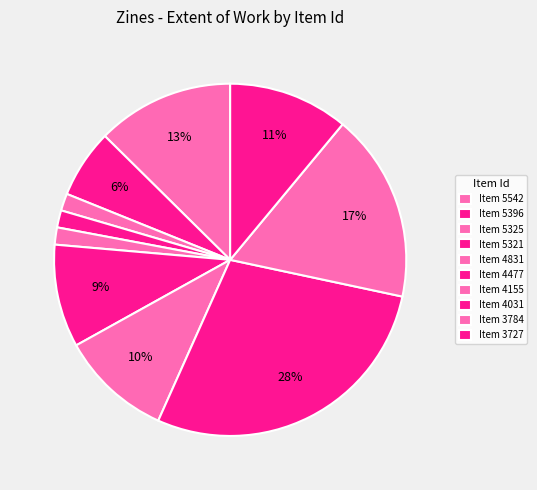

Count the number of slices in the pie.

10